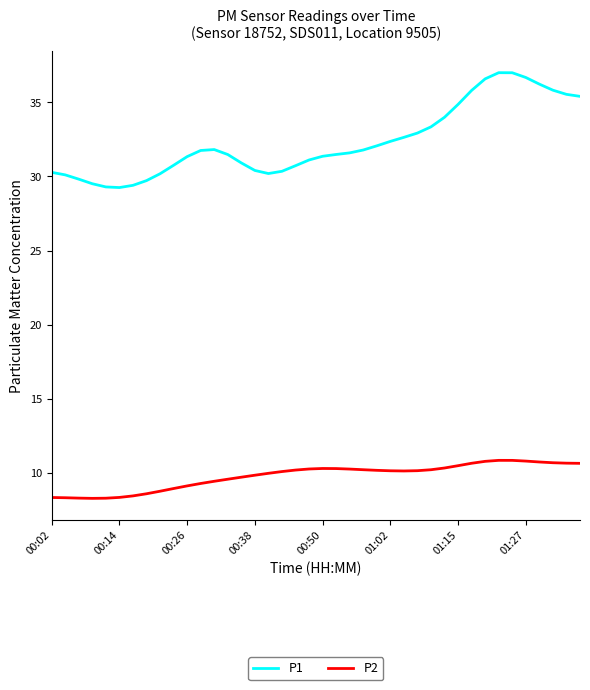

Rank the series by their average value, from lowest to highest.

P2, P1